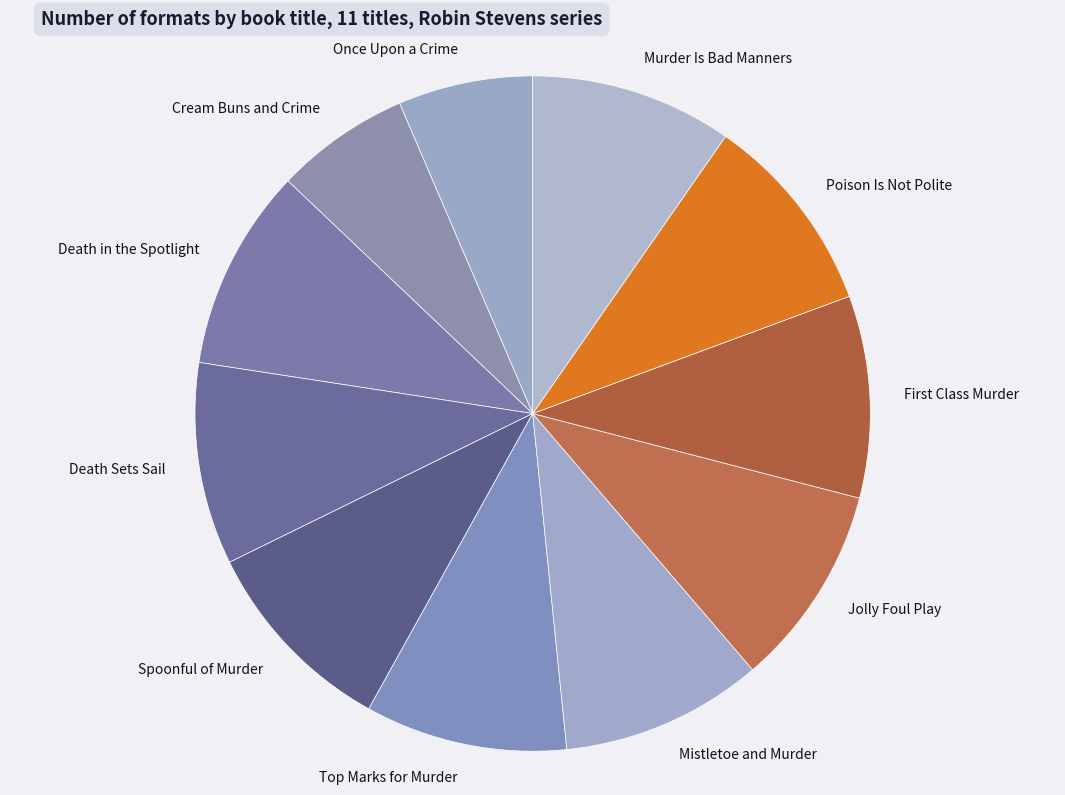

Is it true that Jolly Foul Play is 15% of the pie?

False